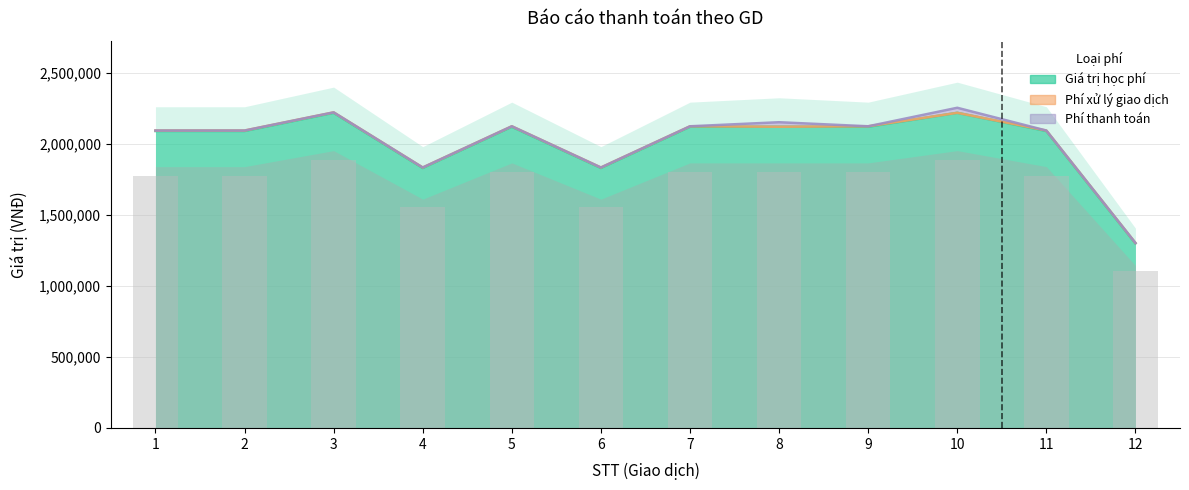

What is the difference between the Giá trị học phí values at 2 and 8?

30000